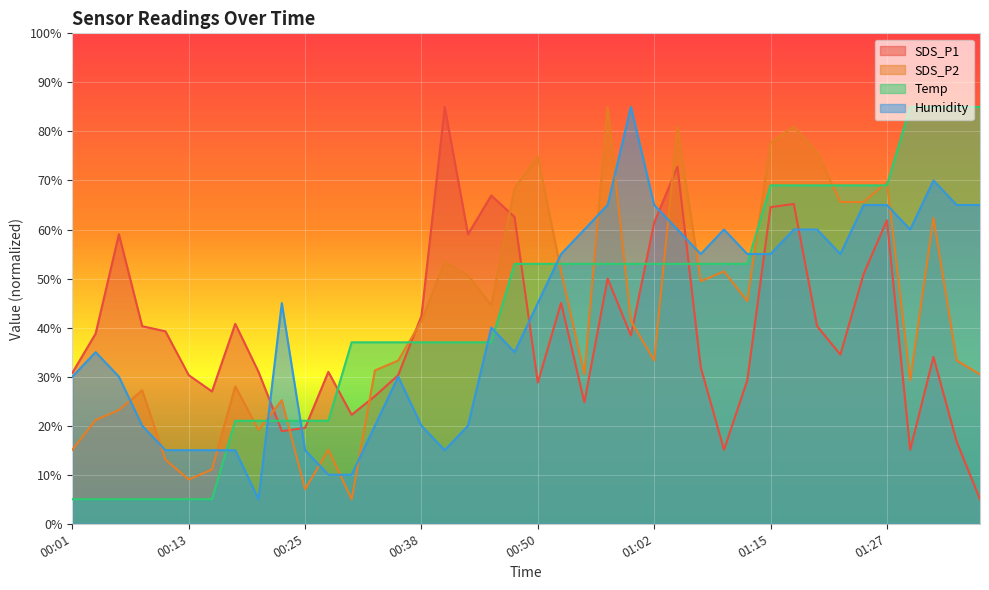

What is the sum of the SDS_P2 values at 00:18 and 01:32?

90.4